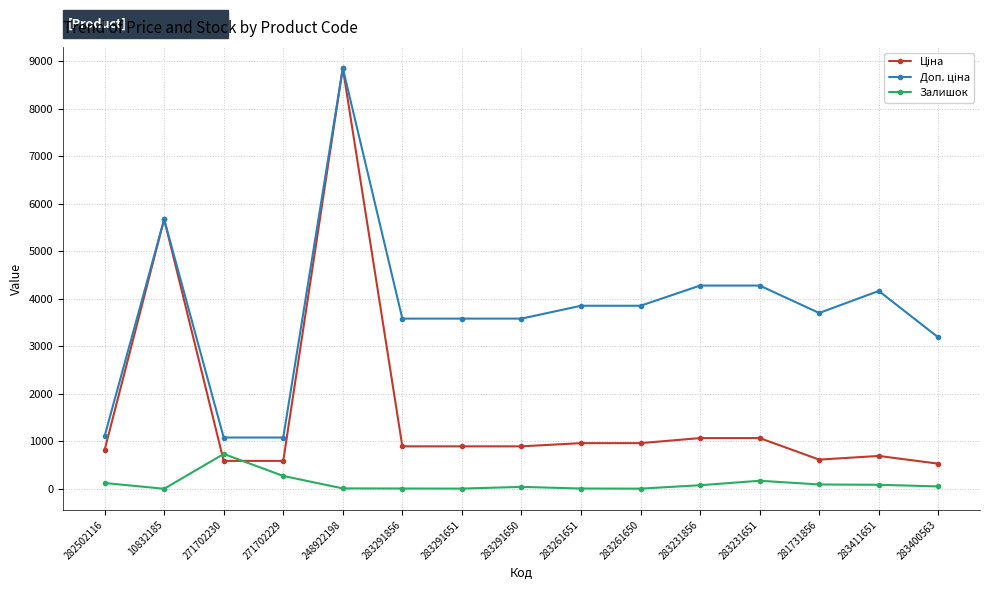

Where does the Залишок series first go above 53?

282502116